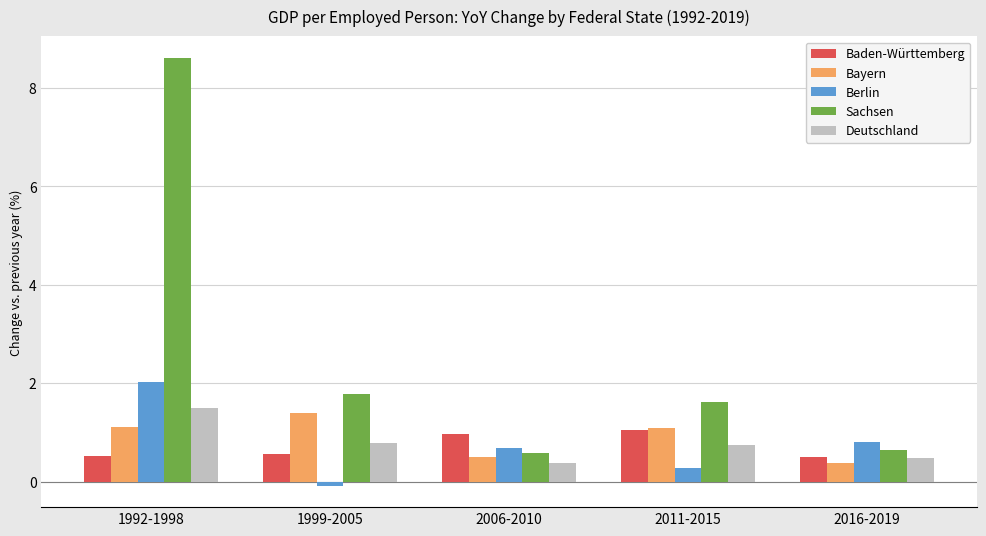

What is the difference between the Berlin values at 2011-2015 and 2016-2019?

0.5